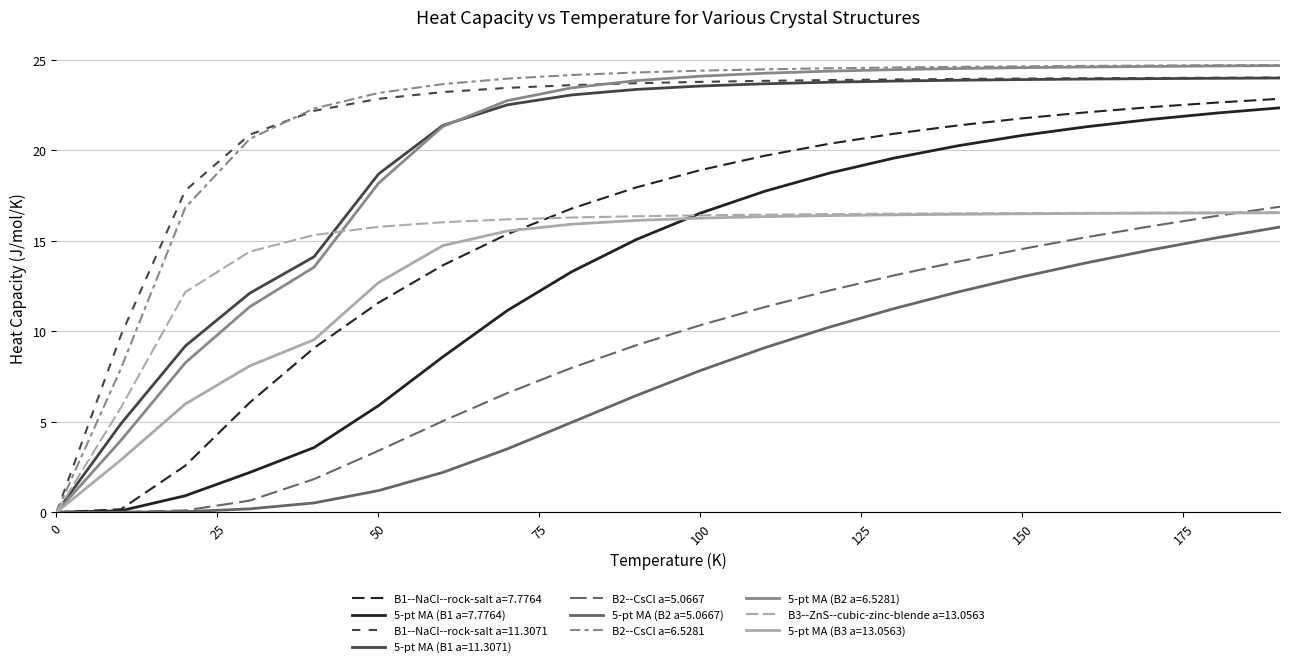

Which series has the widest spread of values?

B2--CsCl a=6.5281